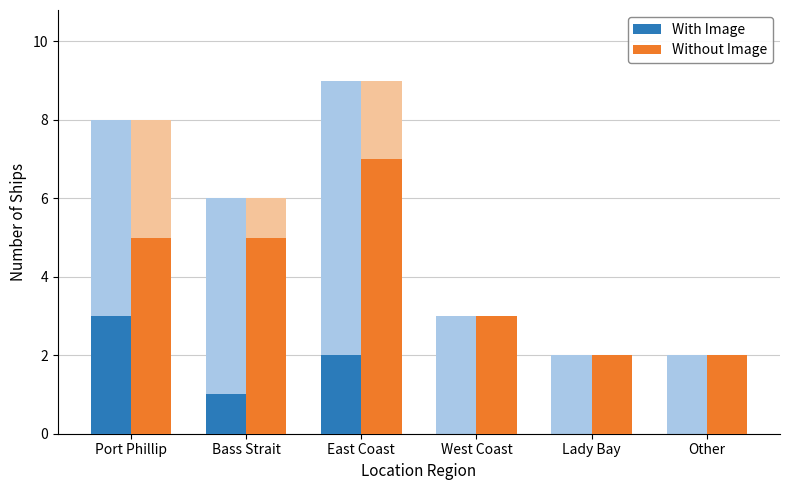

How many bars are there in each group?

2